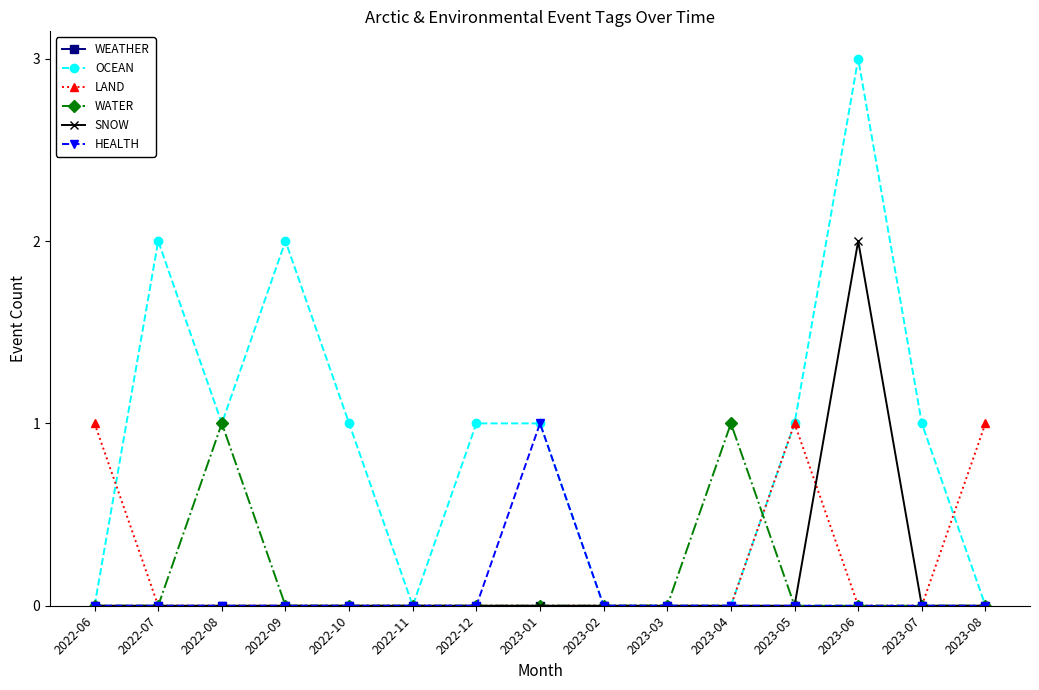

What is the spread (max minus min) of values at 2023-08?

1